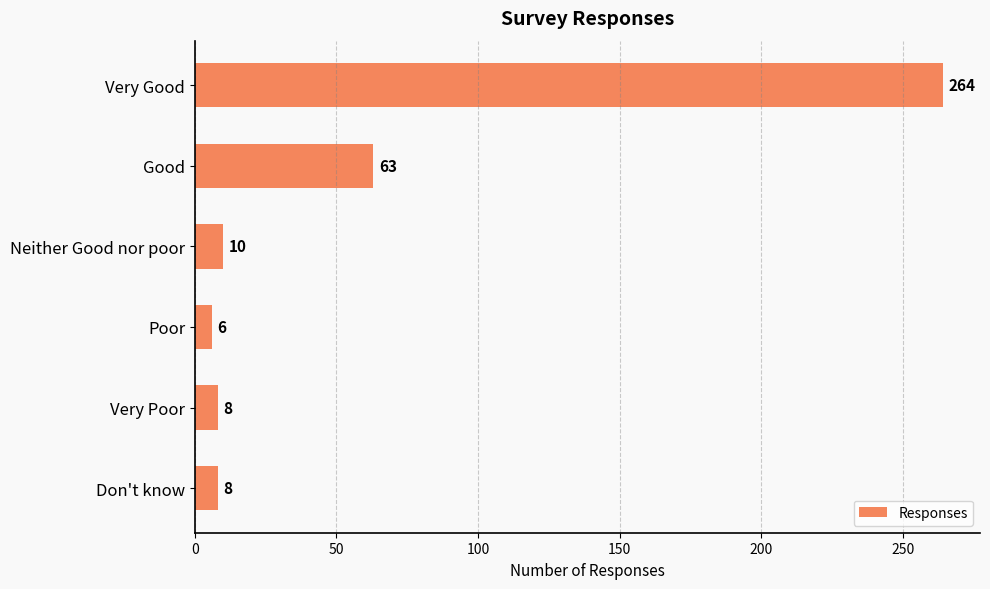

What is the change in value from Very Good to Neither Good nor poor?

-254